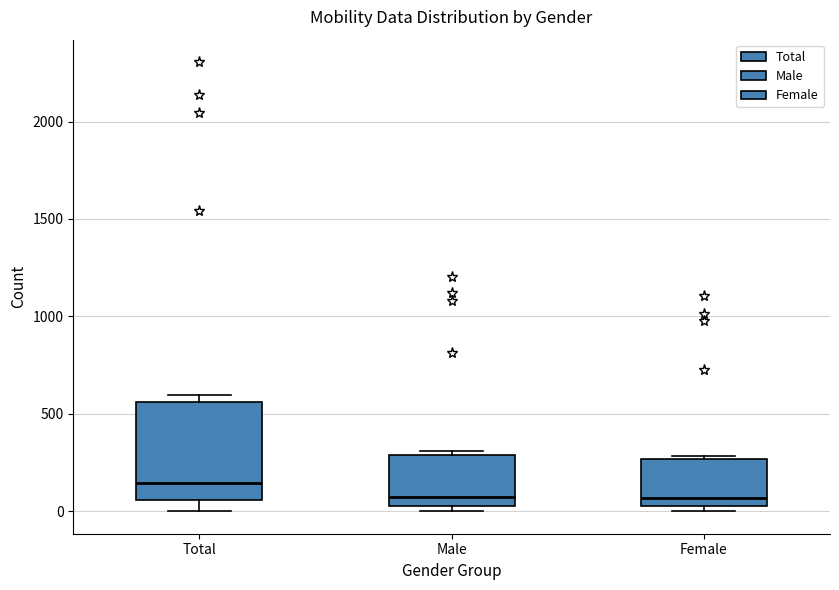

Reading left to right, read every box against the y-axis: the position of its median line, the range the box covers, and the ends of its whiskers. The values are not printed on the chart, so give them approximately, as read against the axis.

Total: median 150, box 50 to 550, whiskers 0 to 600
Male: median 100, box 50 to 300, whiskers 0 to 300 (just above the box's upper edge)
Female: median 50 (just above the box's lower edge), box 50 to 250, whiskers 0 to 300